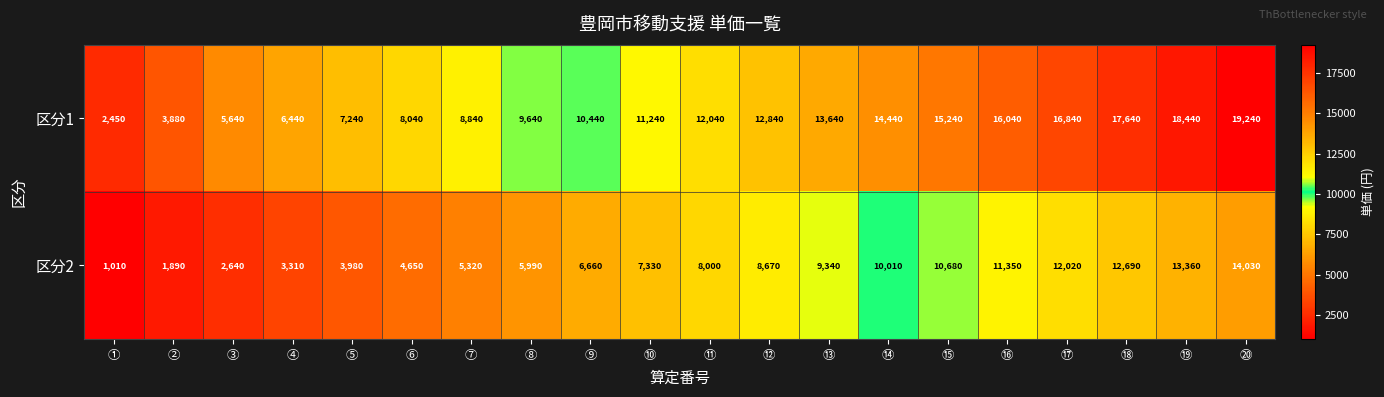

Rank the series by their maximum value, from highest to lowest.

区分1, 区分2